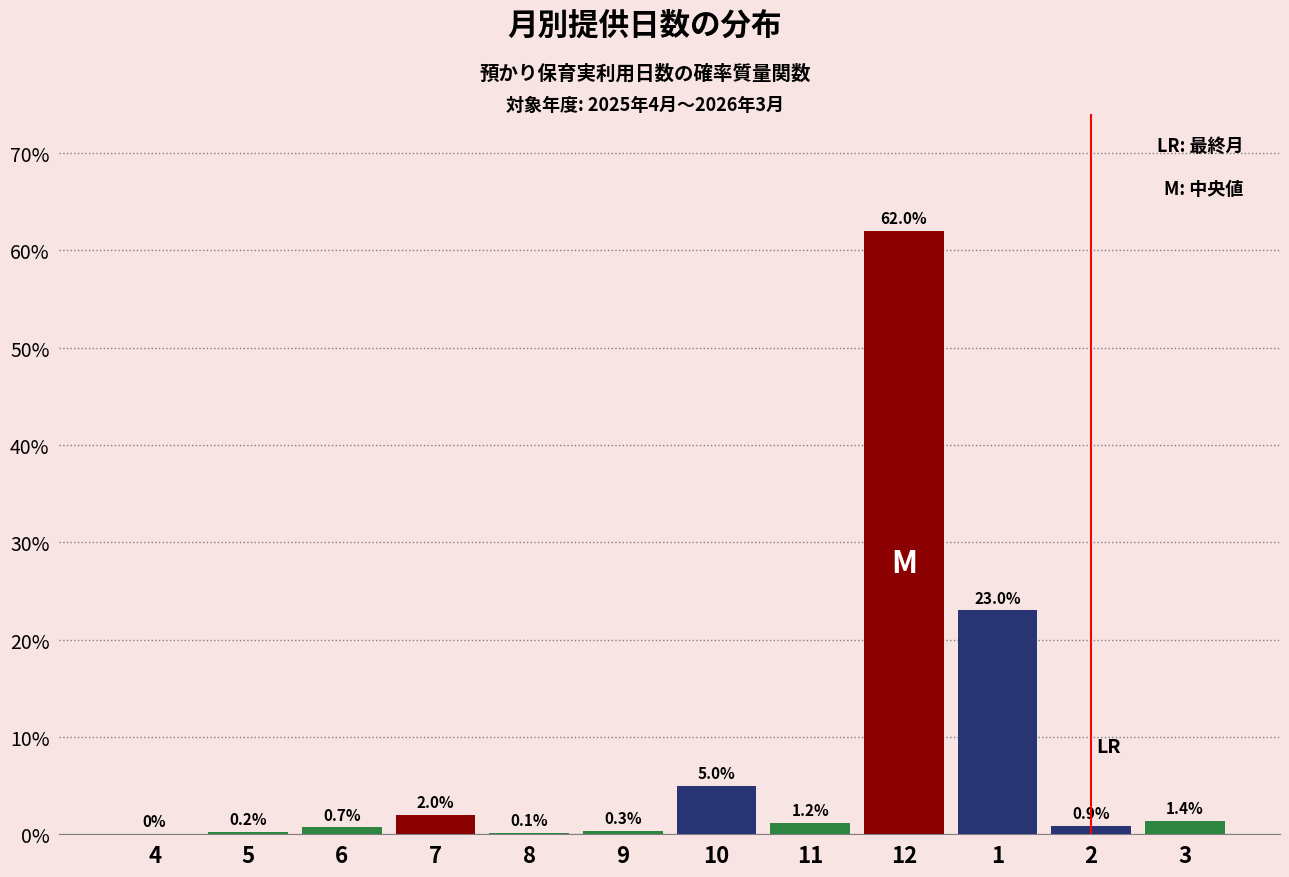

Reading left to right, transcribe all the data shown in this chart.

4=0.0	5=0.2	6=0.7	7=2.0	8=0.1	9=0.3	10=5.0	11=1.2	12=62.0	1=23.0	2=0.9	3=1.4